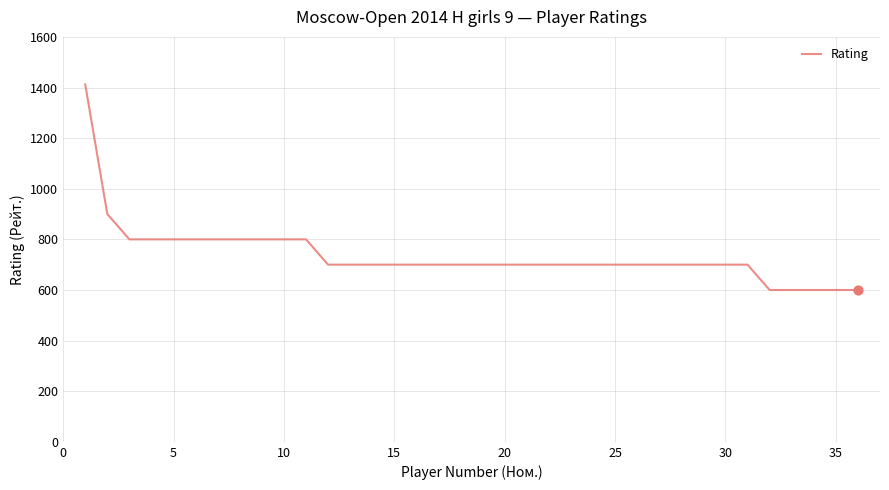

What is the minimum value shown in the chart?

600